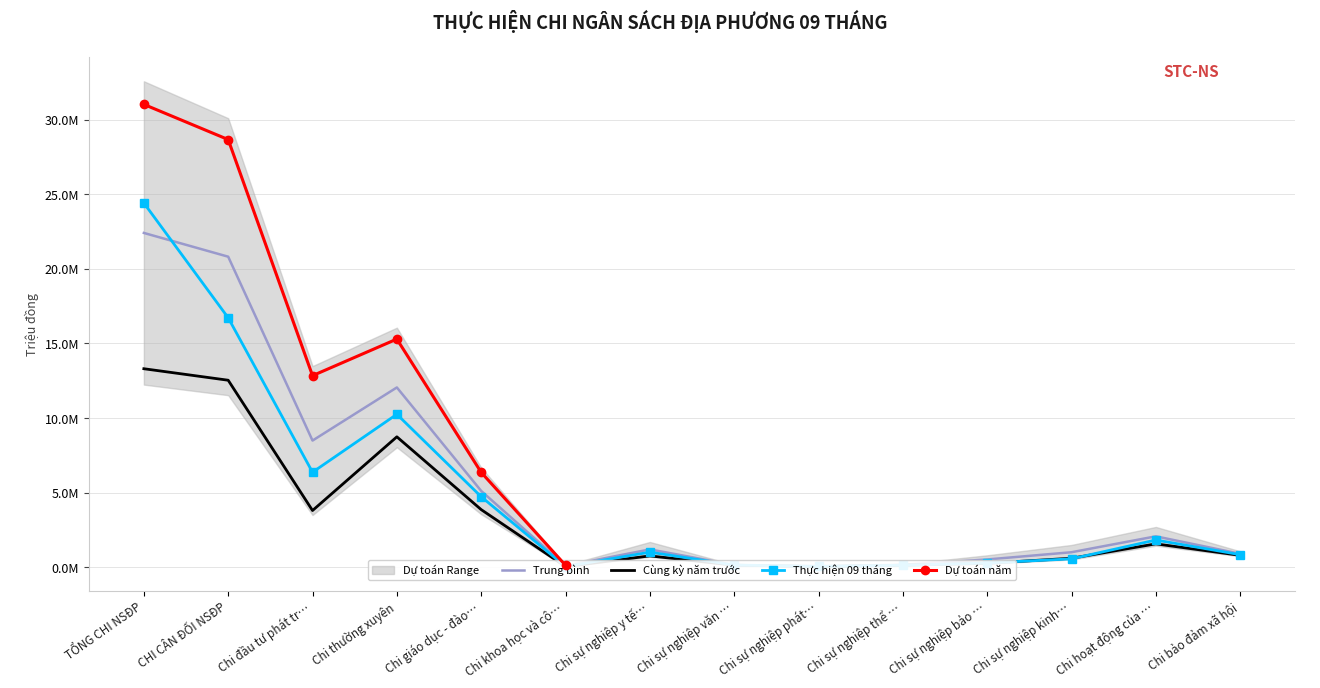

What is the label of the 6th point from the left?

Chi khoa học và cô…